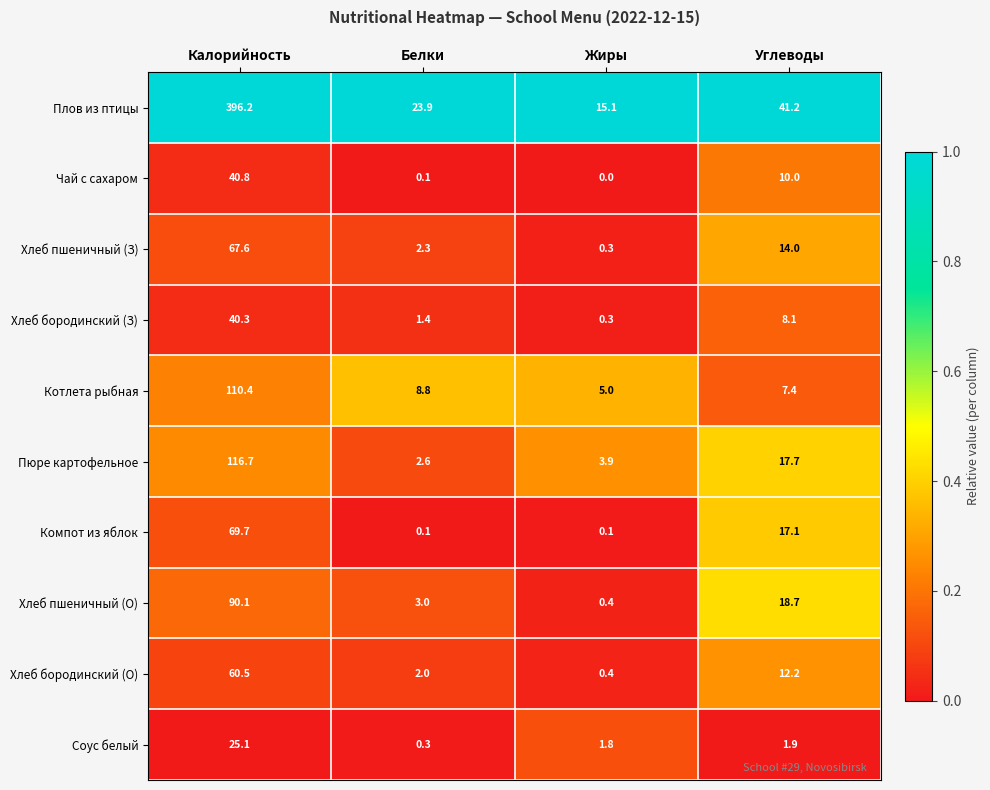

Between Калорийность and Жиры, which series saw the biggest shift?

Плов из птицы